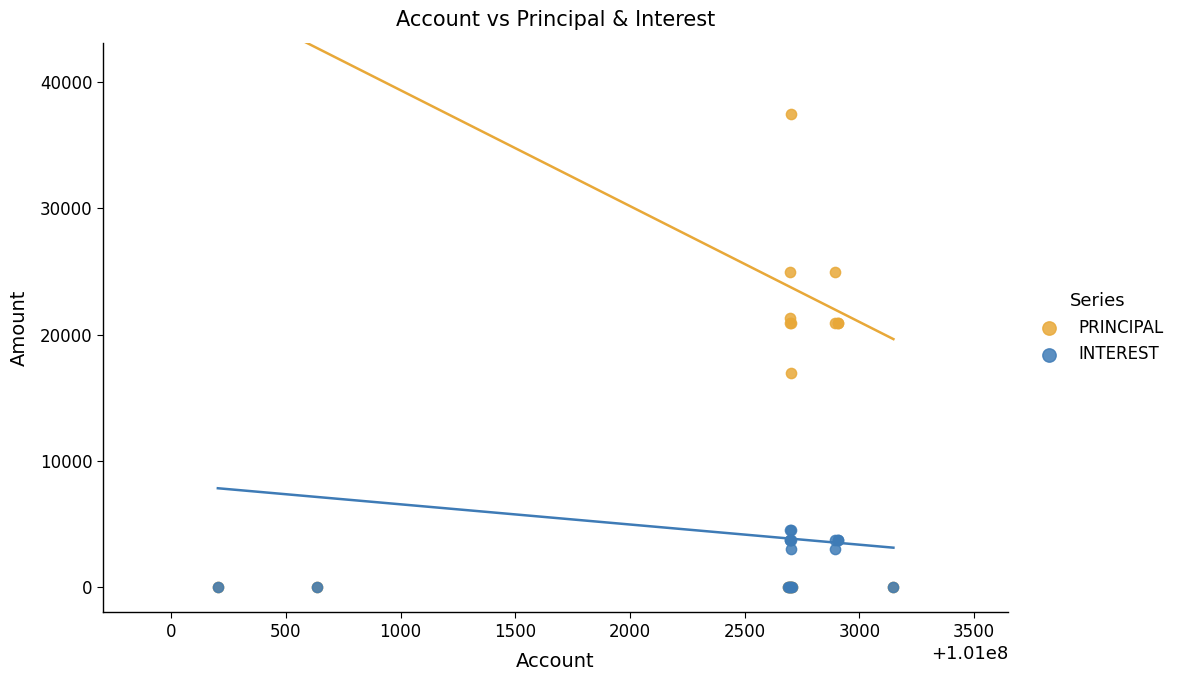

Which series has the widest spread of Y values?

PRINCIPAL